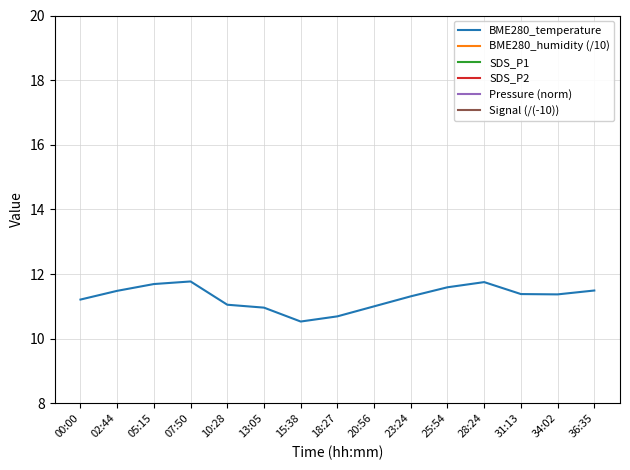

At how many categories does at least one series exceed 3?

15